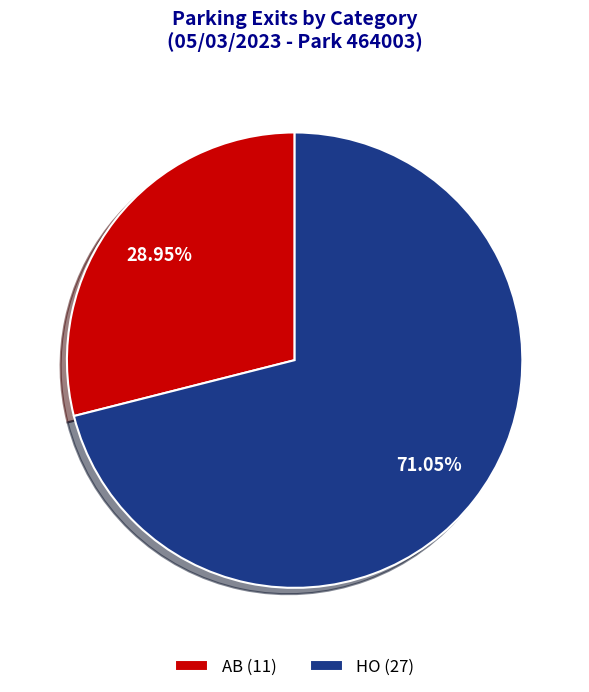

Rank the categories by value from highest to lowest.

HO, AB